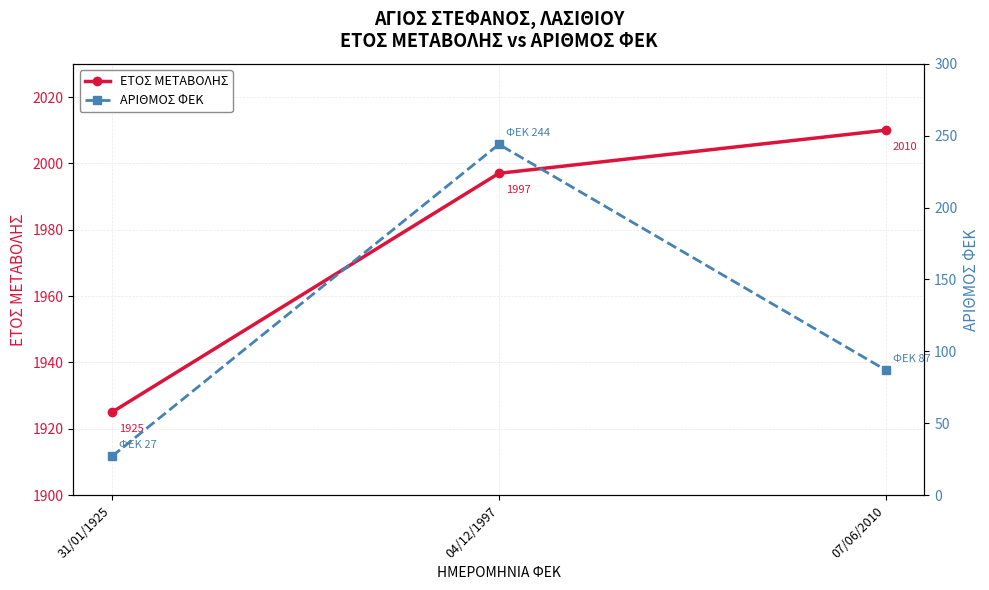

Between 31/01/1925 and 04/12/1997, which series saw the biggest shift?

ΑΡΙΘΜΟΣ ΦΕΚ